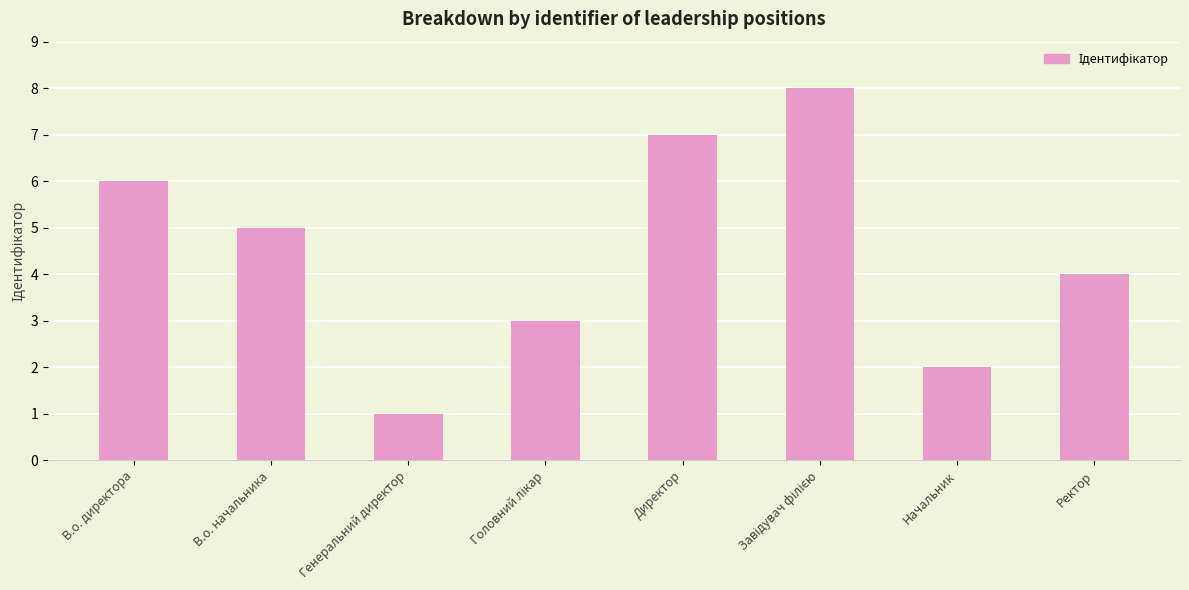

What is the label of the 4th bar from the right?

Директор